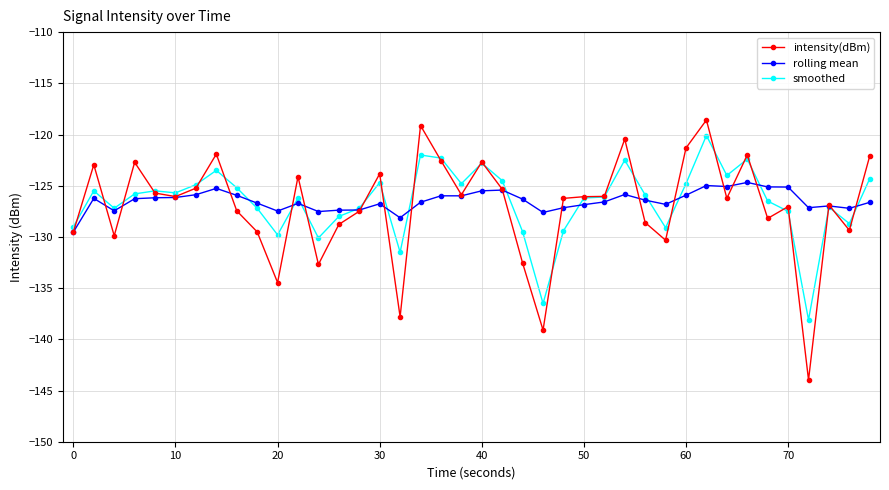

How many data points does each series have?

40